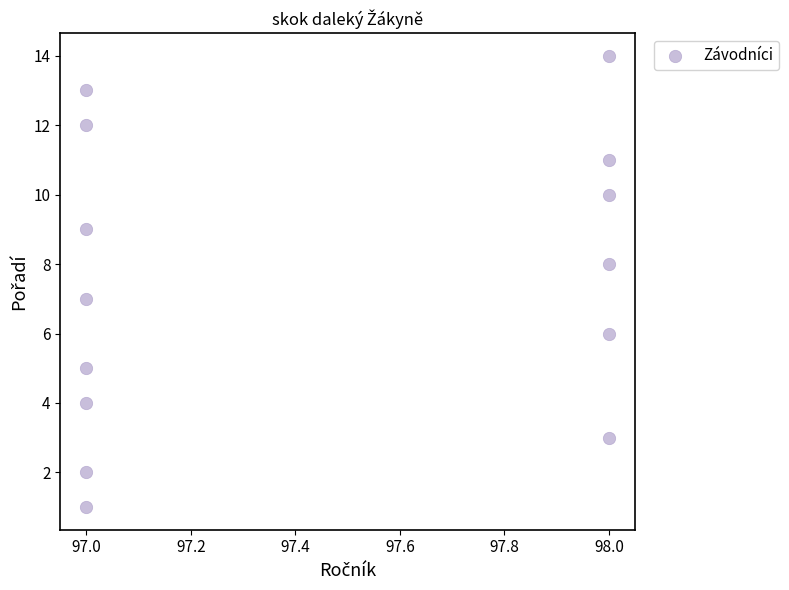

What is the range of Y values (max minus min)?

13